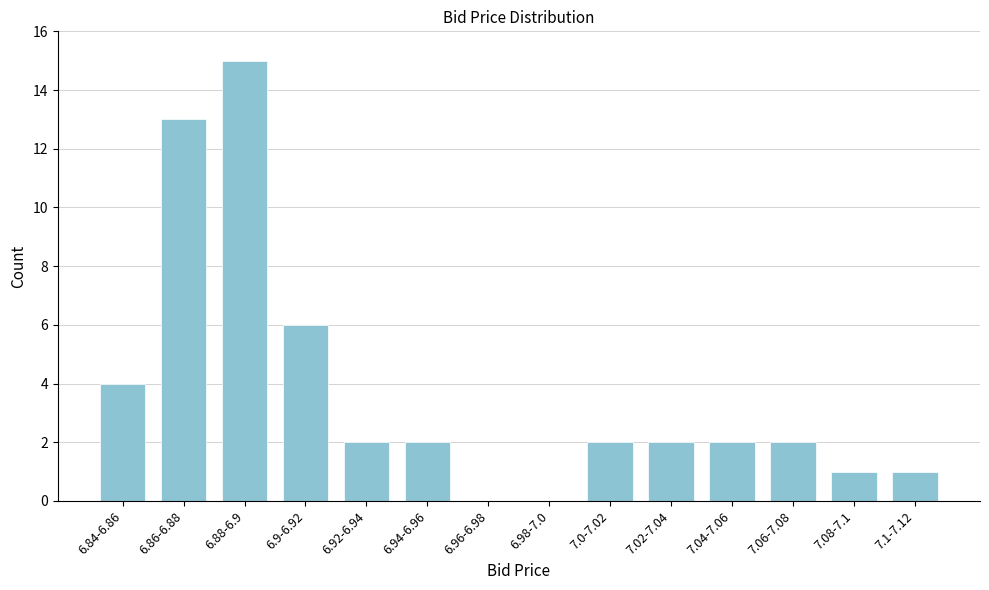

Reading left to right, transcribe all the data shown in this chart.

6.84-6.86=4	6.86-6.88=13	6.88-6.9=15	6.9-6.92=6	6.92-6.94=2	6.94-6.96=2	6.96-6.98=0	6.98-7.0=0	7.0-7.02=2	7.02-7.04=2	7.04-7.06=2	7.06-7.08=2	7.08-7.1=1	7.1-7.12=1